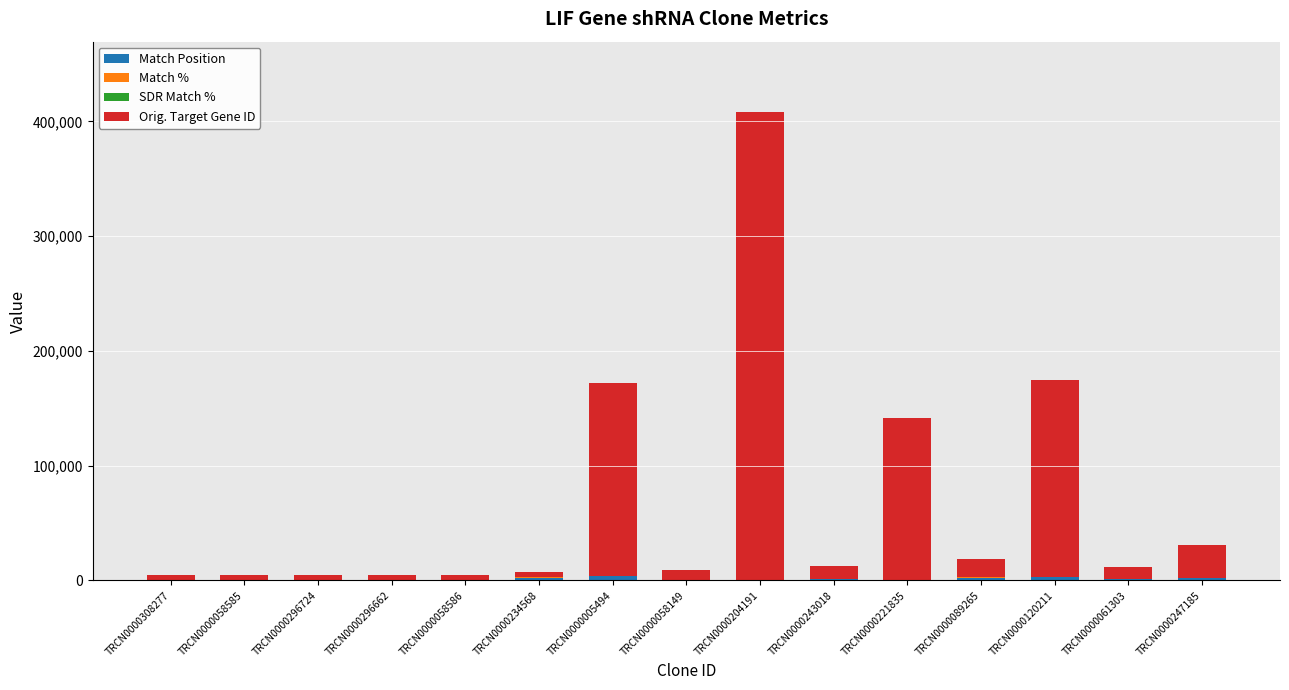

How many data points does each series have?

15